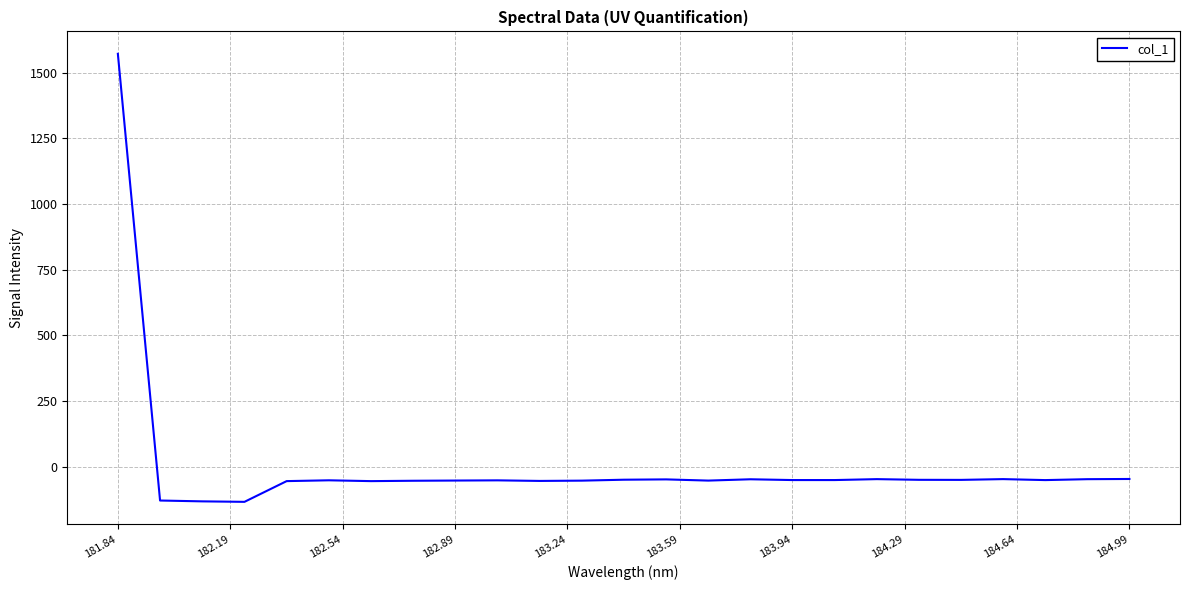

What is the difference between the maximum and minimum values?

1704.6